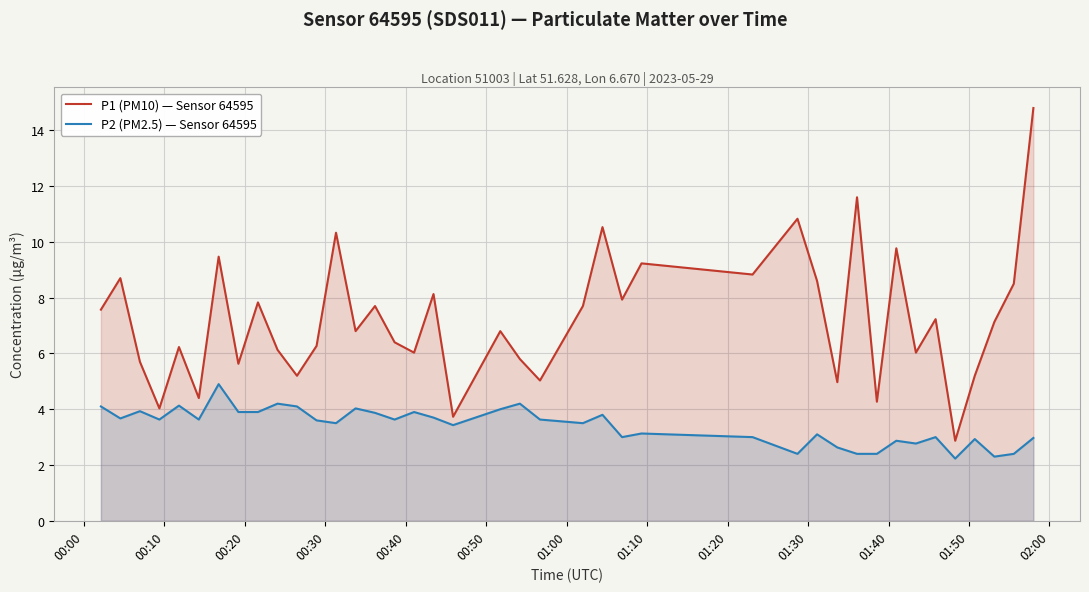

True or false: P1 (PM10) — Sensor 64595 and P2 (PM2.5) — Sensor 64595 cross at least once.

False